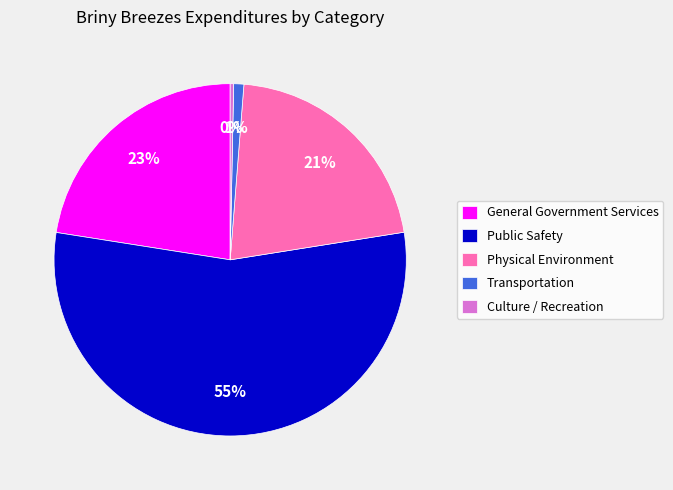

Is it true that Public Safety is 55% of the pie?

True